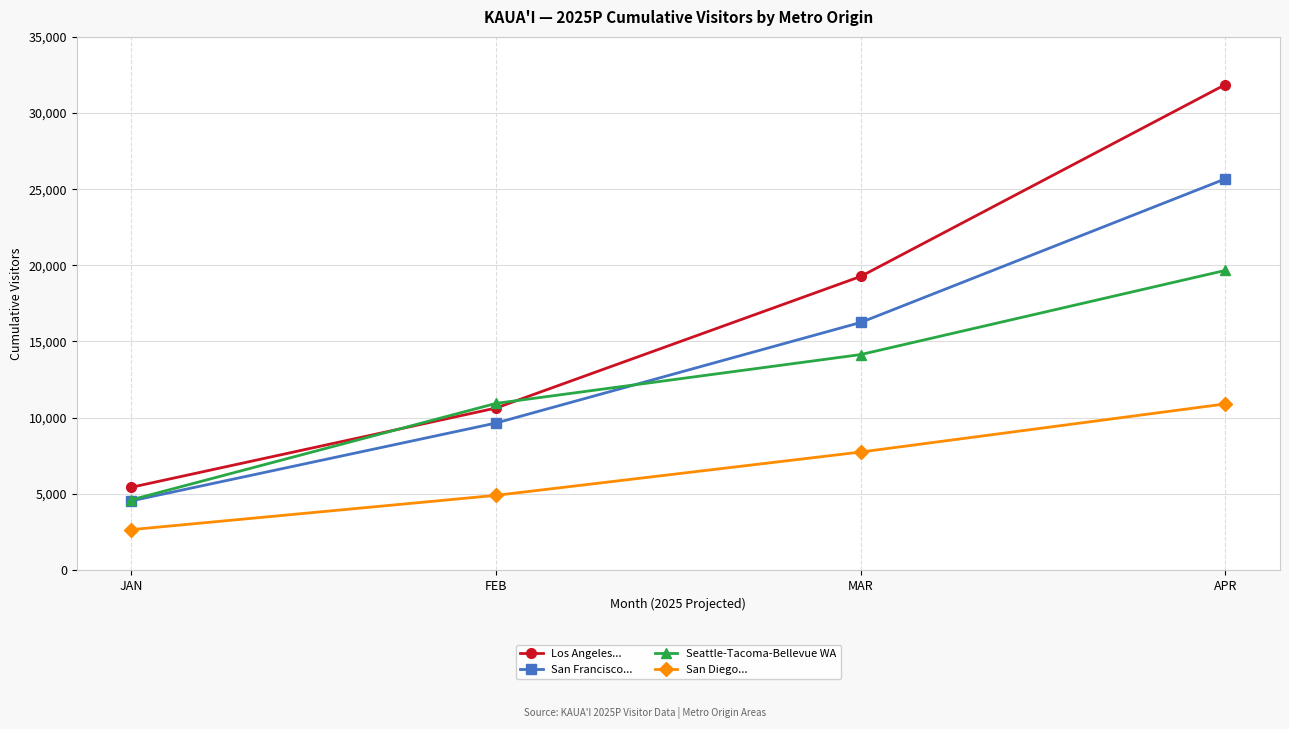

Reading left to right, list all the values displayed in this chart.

Los Angeles...: 5428.0	10631.6	19271.7	31867.0
San Francisco...: 4536.4	9647.2	16249.4	25676.8
Seattle-Tacoma-Bellevue WA: 4605.7	10935.8	14141.1	19667.2
San Diego...: 2646.8	4898.0	7741.7	10900.9